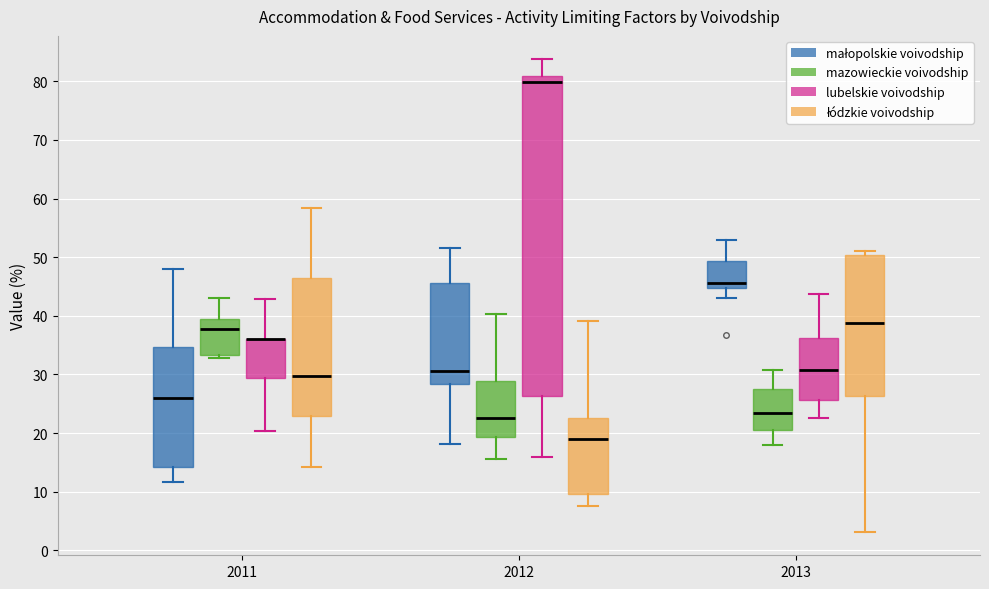

Reading left to right, read every box against the y-axis: the position of its median line, the range the box covers, and the ends of its whiskers. The values are not printed on the chart, so give them approximately, as read against the axis.

2011 (małopolskie voivodship): median 26, box 14 to 35, whiskers 12 to 48
2011 (mazowieckie voivodship): median 38, box 33 to 39, whiskers 33 (just below the box's lower edge) to 43
2011 (lubelskie voivodship): median 36 (drawn on the box's upper edge), box 29 to 36, whiskers 20 to 43
2011 (łódzkie voivodship): median 30, box 23 to 46, whiskers 14 to 58
2012 (małopolskie voivodship): median 31, box 28 to 46, whiskers 18 to 52
2012 (mazowieckie voivodship): median 23, box 19 to 29, whiskers 16 to 40
2012 (lubelskie voivodship): median 80, box 26 to 81, whiskers 16 to 84
2012 (łódzkie voivodship): median 19, box 10 to 23, whiskers 8 to 39
2013 (małopolskie voivodship): median 46, box 45 to 49, whiskers 43 to 53
2013 (mazowieckie voivodship): median 23, box 21 to 27, whiskers 18 to 31
2013 (lubelskie voivodship): median 31, box 26 to 36, whiskers 23 to 44
2013 (łódzkie voivodship): median 39, box 26 to 50, whiskers 3 to 51